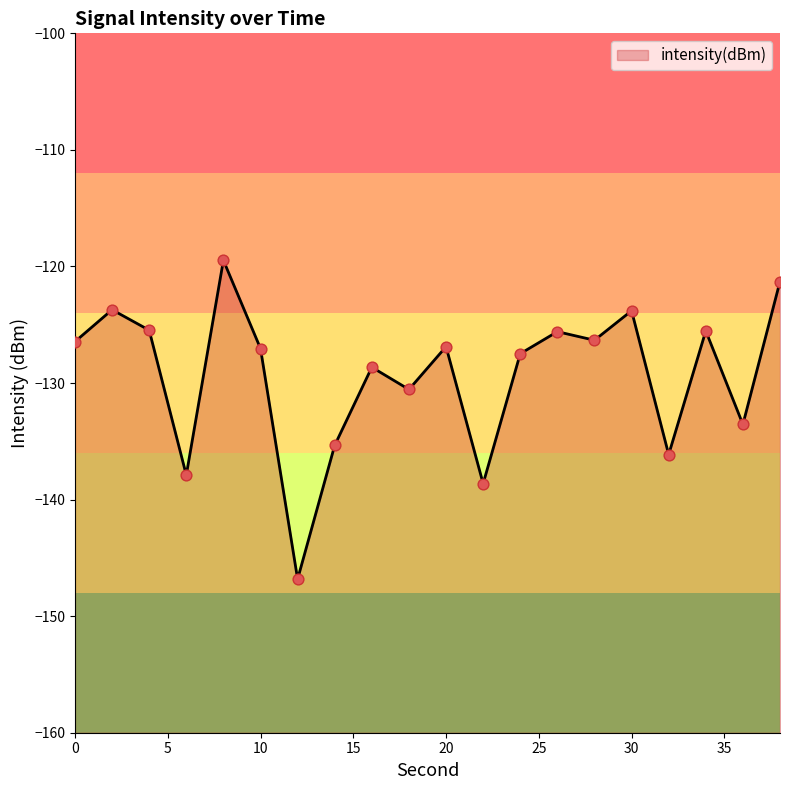

What is the change in value from 26 to 34?

+0.1